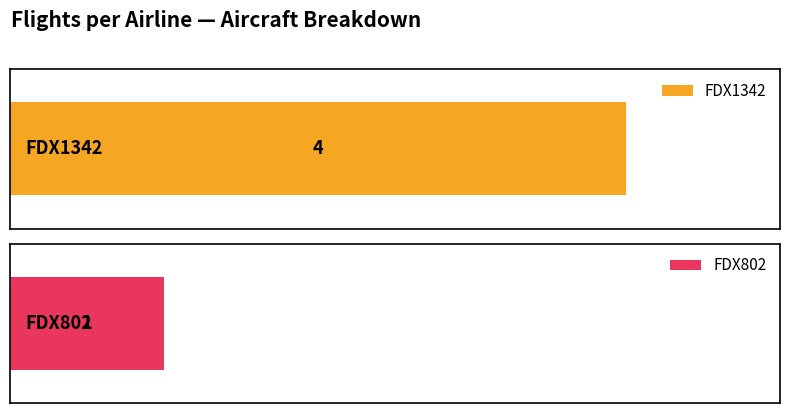

Which series has the largest total across all categories?

FDX1342